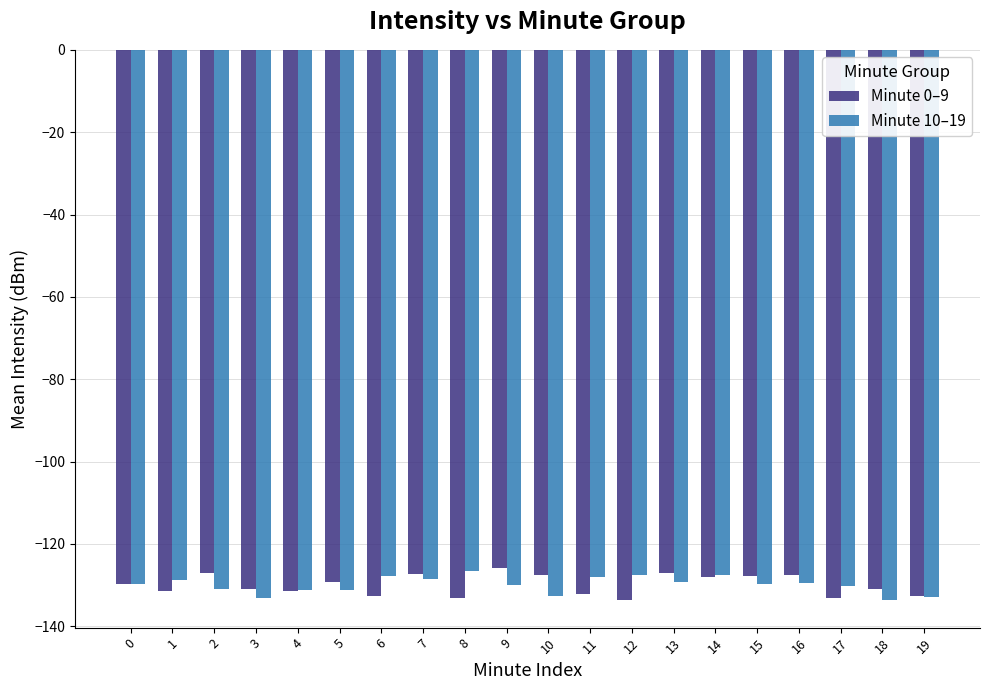

What is the difference between the maximum and minimum values in the Minute 10–19 series?

6.9